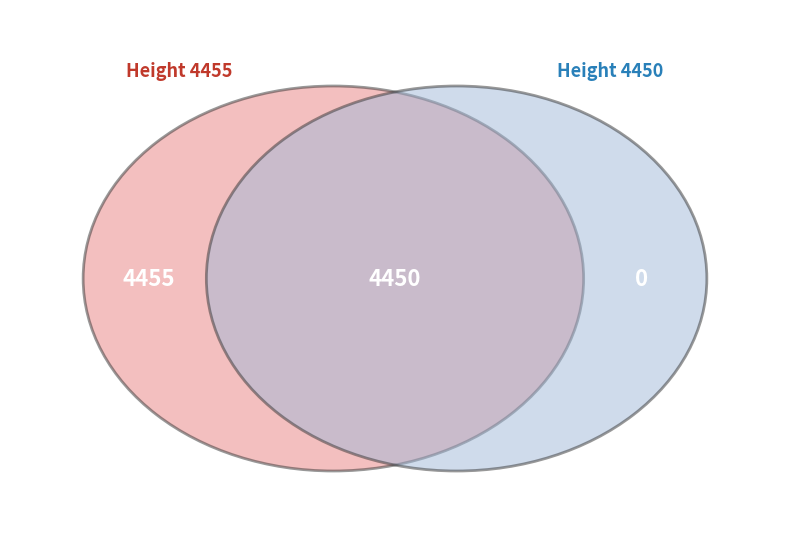

Count the number of slices in the pie.

2